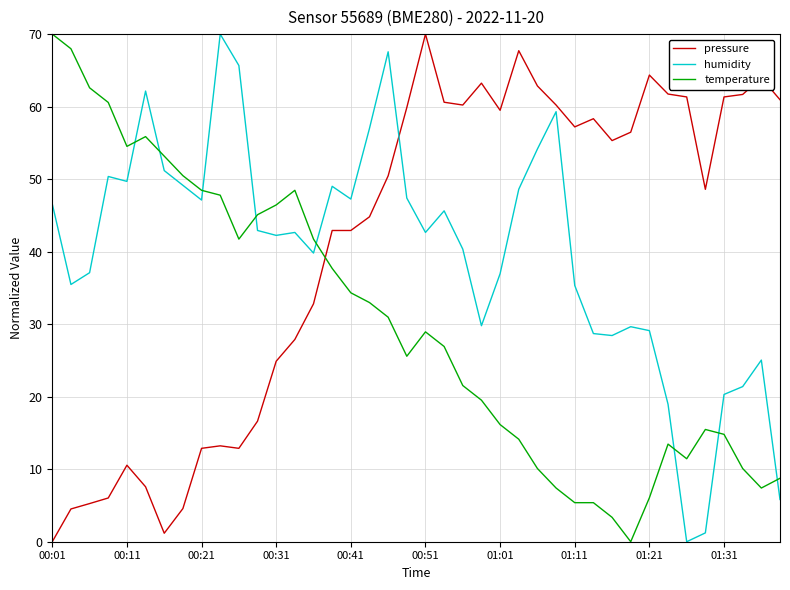

What are all the series names shown in the legend?

pressure, humidity, temperature